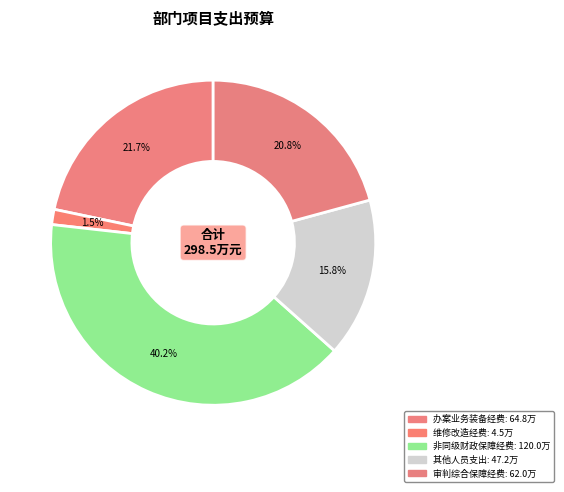

How many segments does this pie chart have?

5